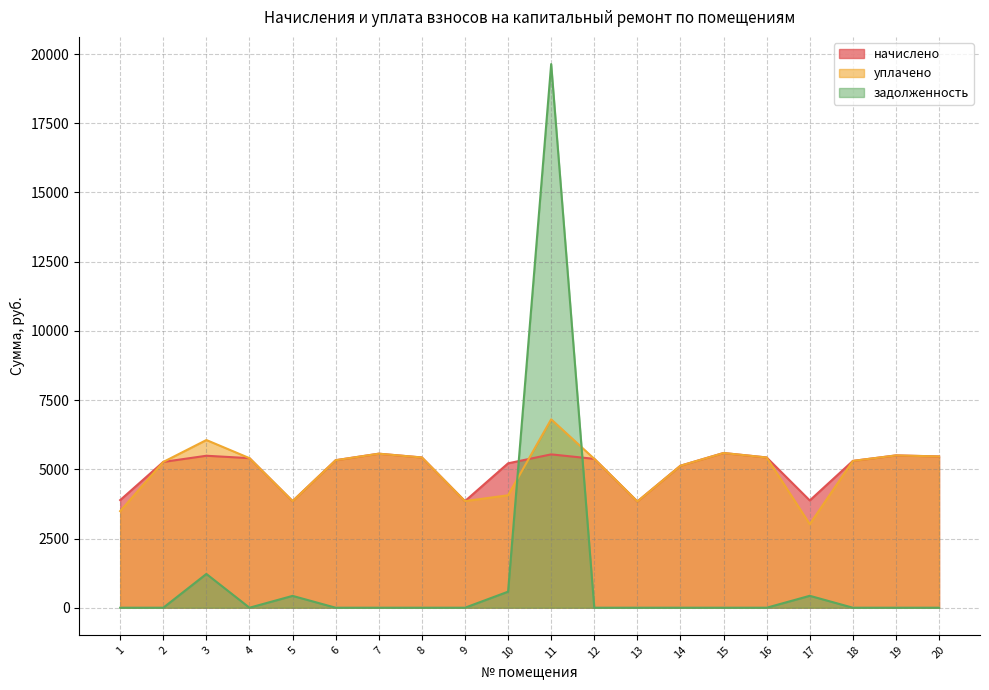

What is the total value across all series at 11?

31983.5